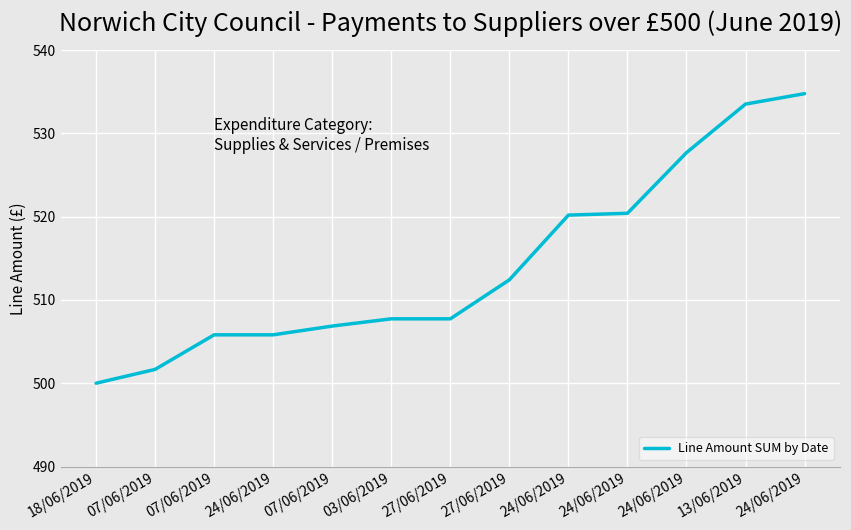

Between 07/06/2019 and 03/06/2019, which is larger?

03/06/2019